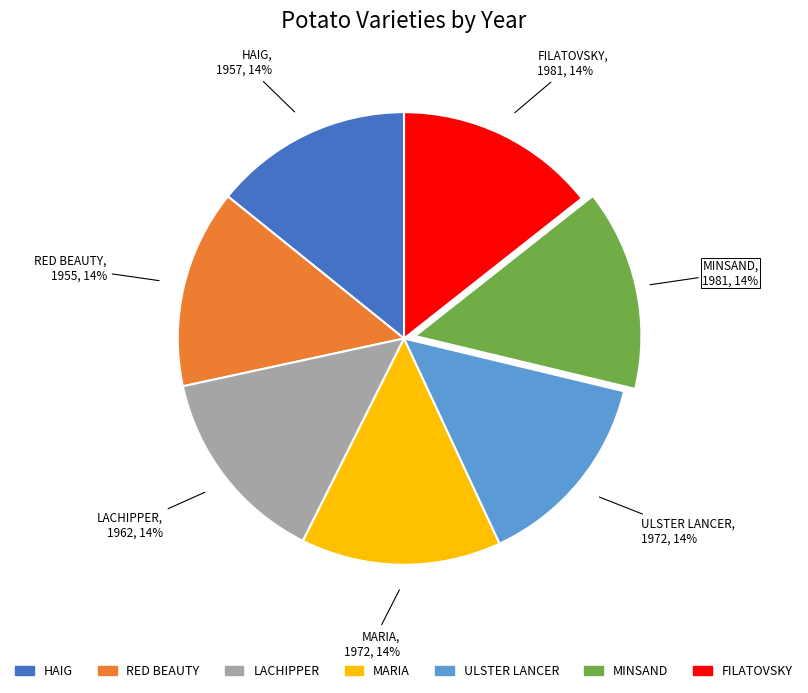

The MARIA slice represents 14% of the pie. True or false?

True